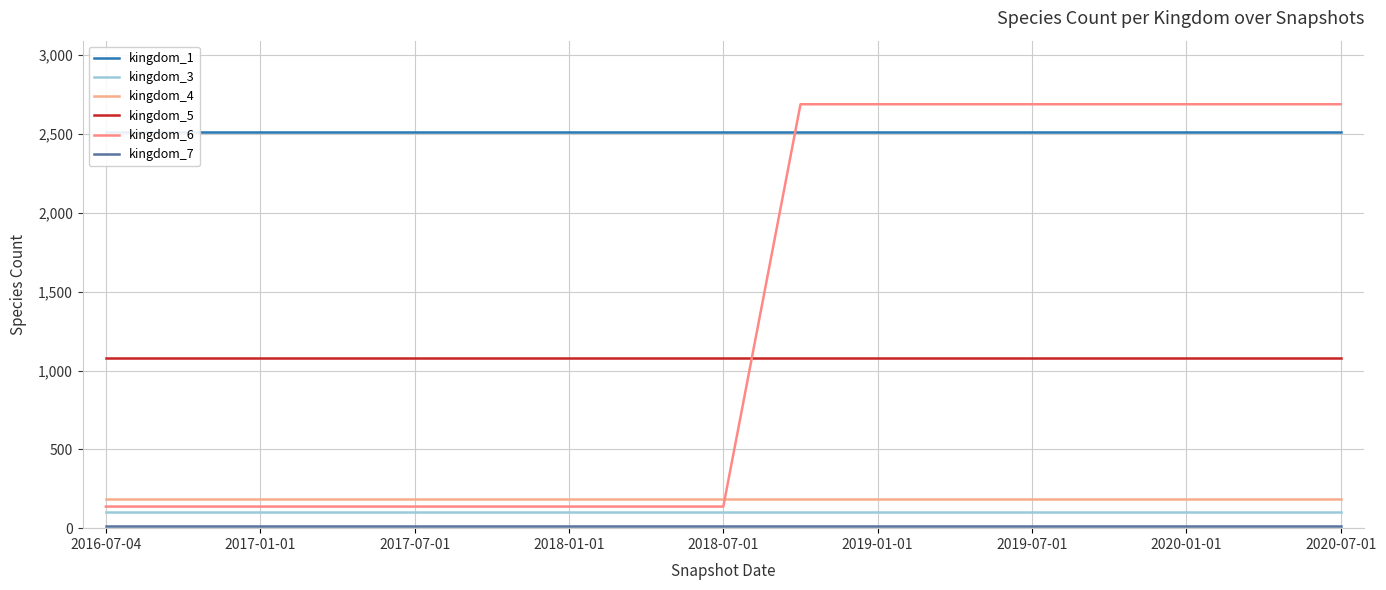

What is the spread (max minus min) of values at 2019-01-01?

2676